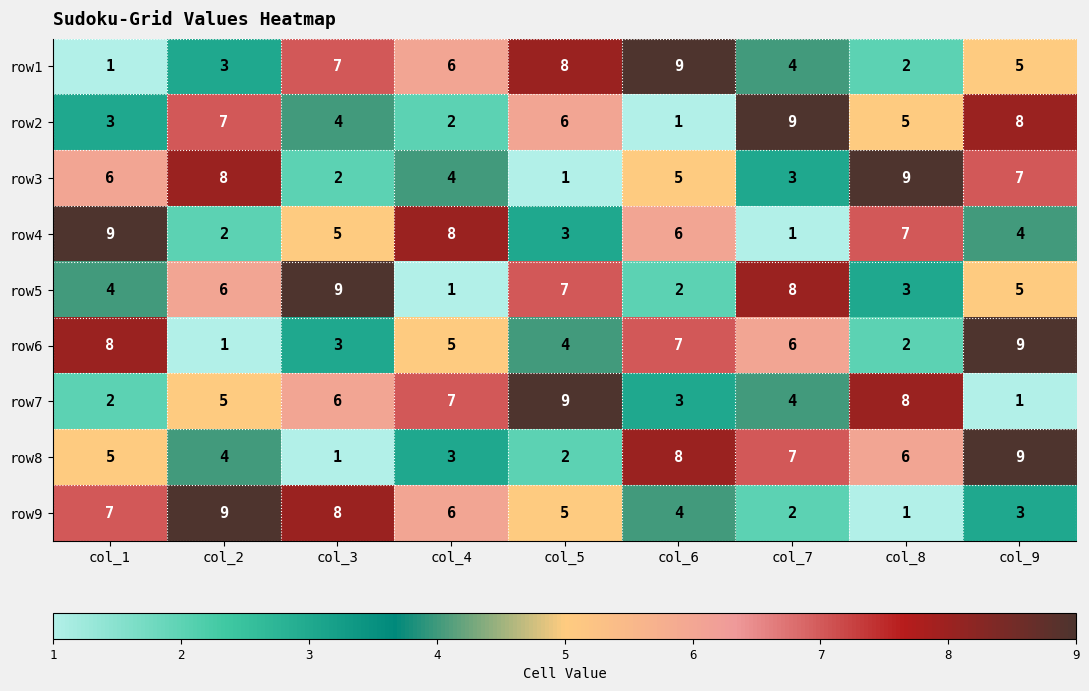

What is the difference between the highest and lowest values at col_3?

8